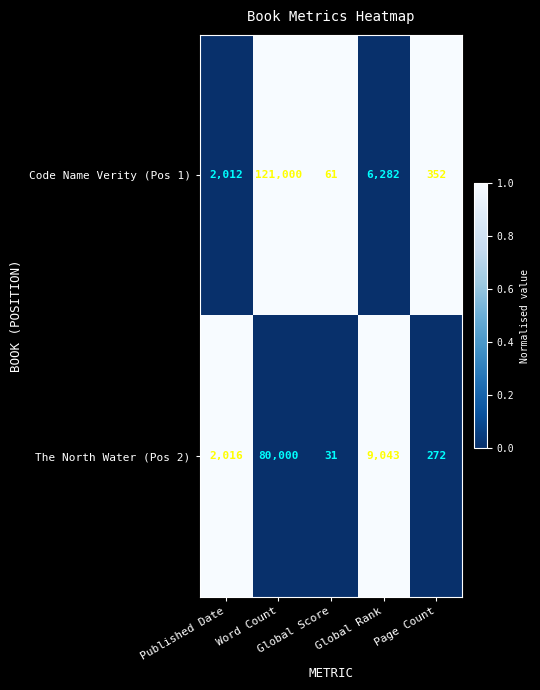

Which series has the largest total across all categories?

Code Name Verity (Pos 1)